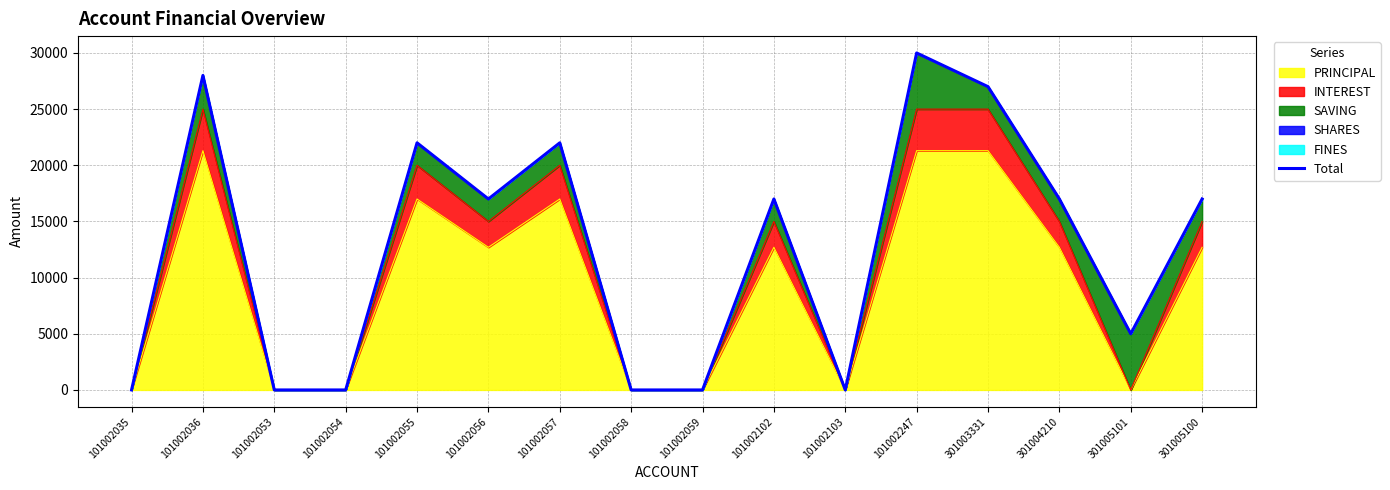

At which category does the data reach its first local valley?

101002056